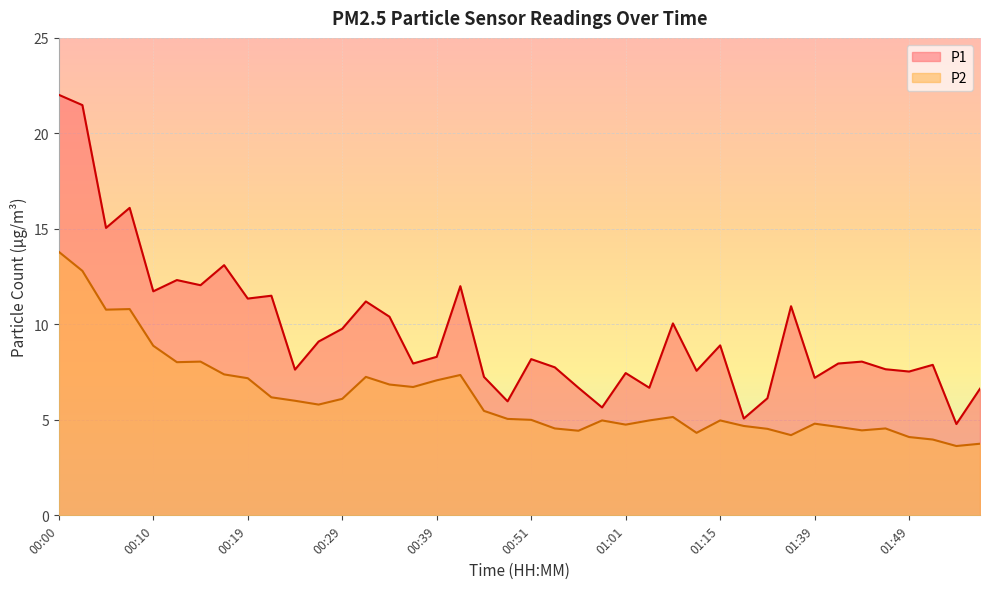

How many data points in P1 are above 8?

21